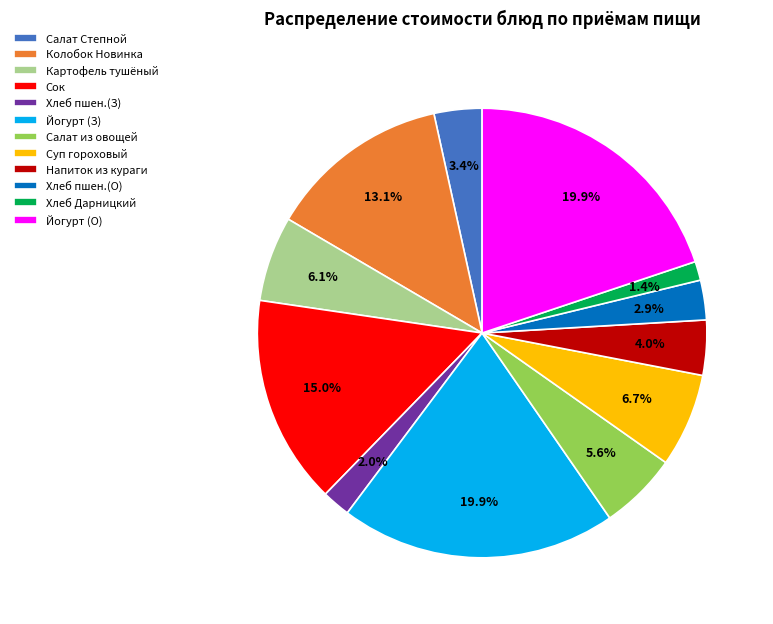

Does Йогурт (З) represent more than half of the total?

No